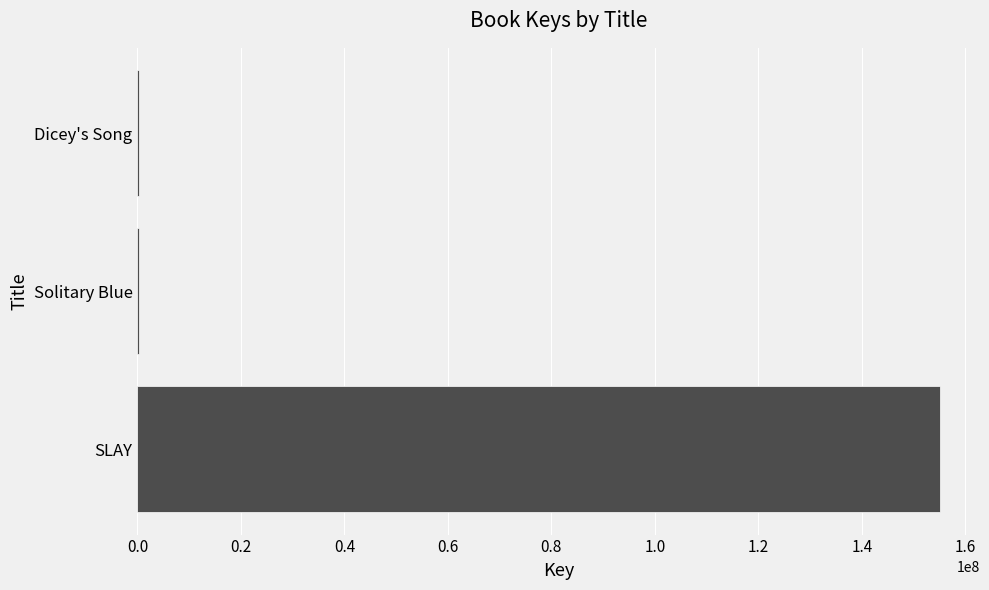

What is the sum of all values?

155756084